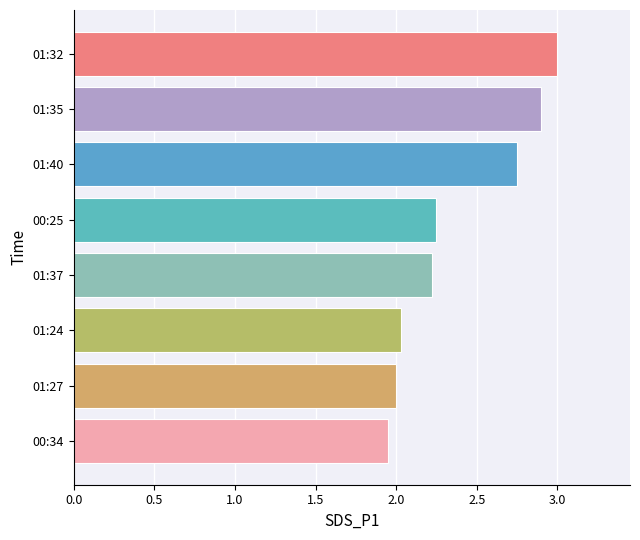

Is it true that the value at 01:24 is 3.5?

False